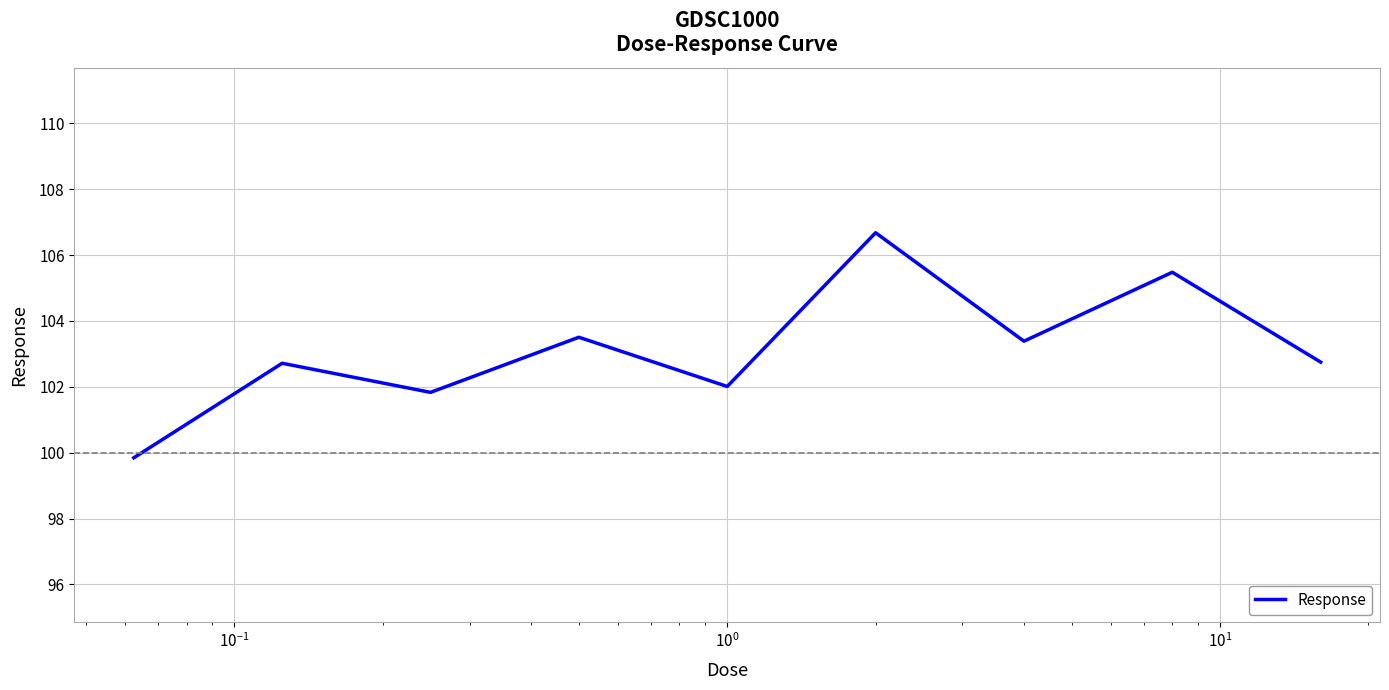

What is the maximum value shown in the chart?

106.7